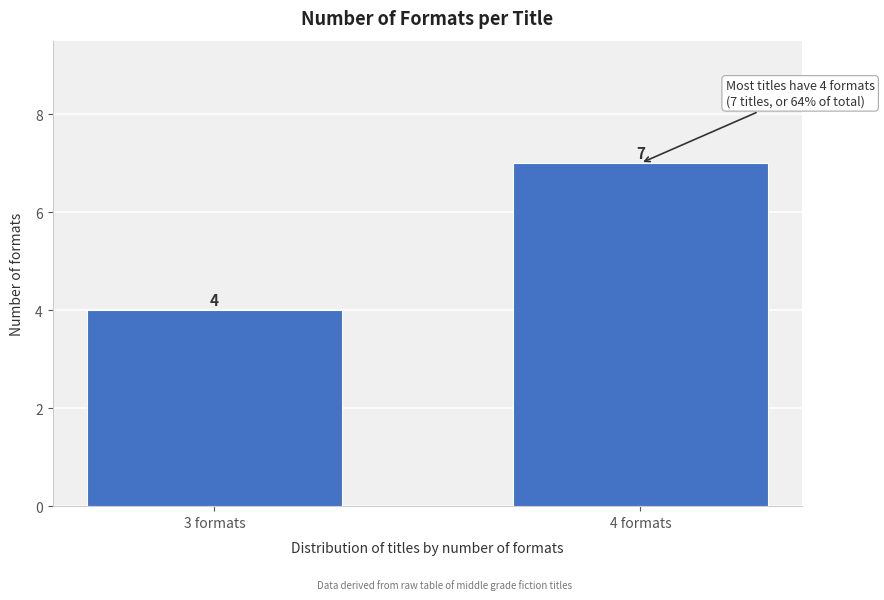

Reading left to right, list all the values displayed in this chart.

3 formats=4	4 formats=7